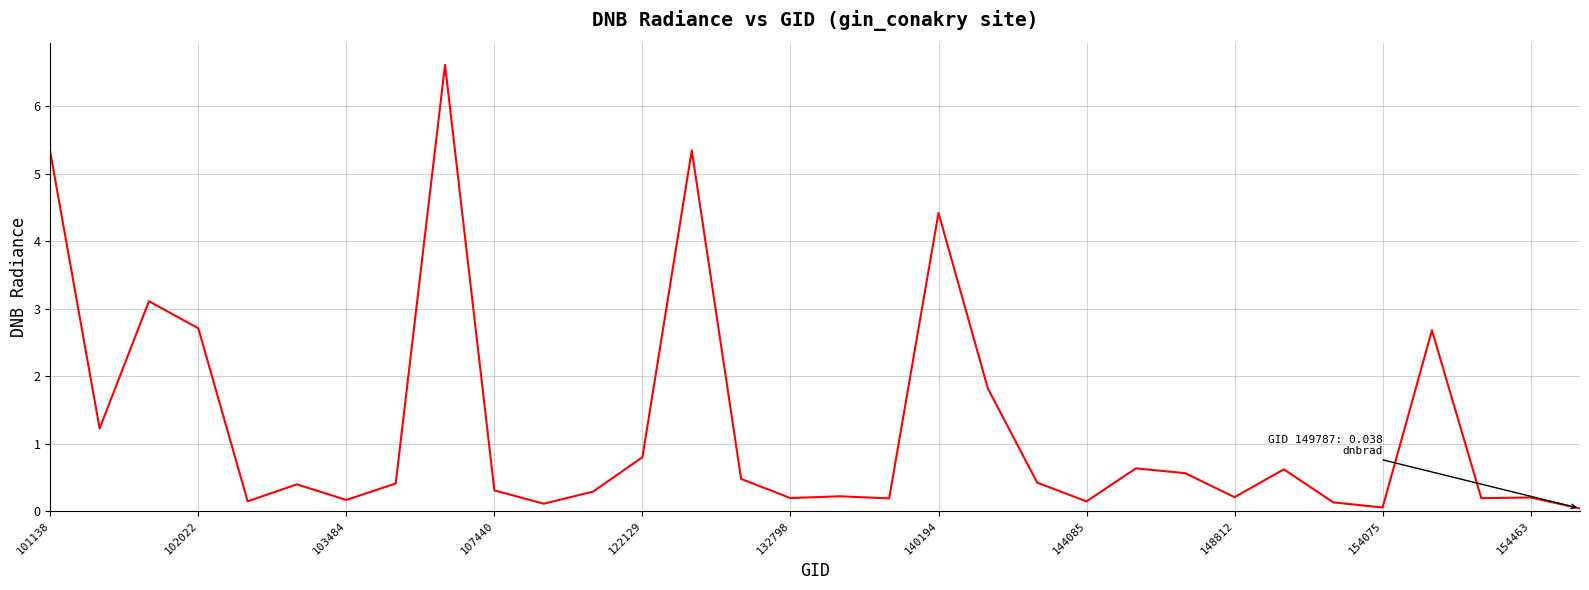

What is the difference between the maximum and minimum values?

6.6